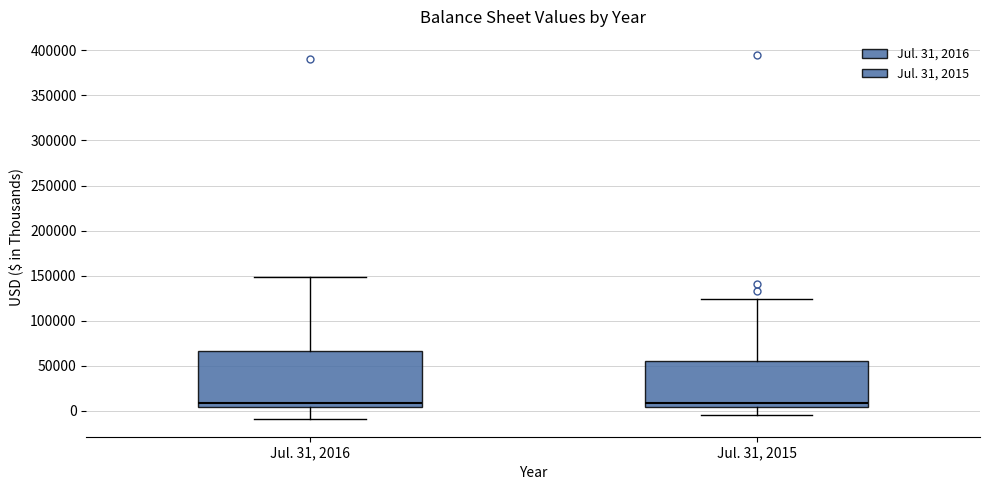

Which box is the tallest, from its lower edge to its upper edge?

Jul. 31, 2016